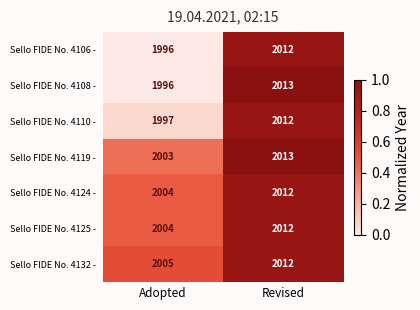

At which category is the sum across all series the highest?

Revised